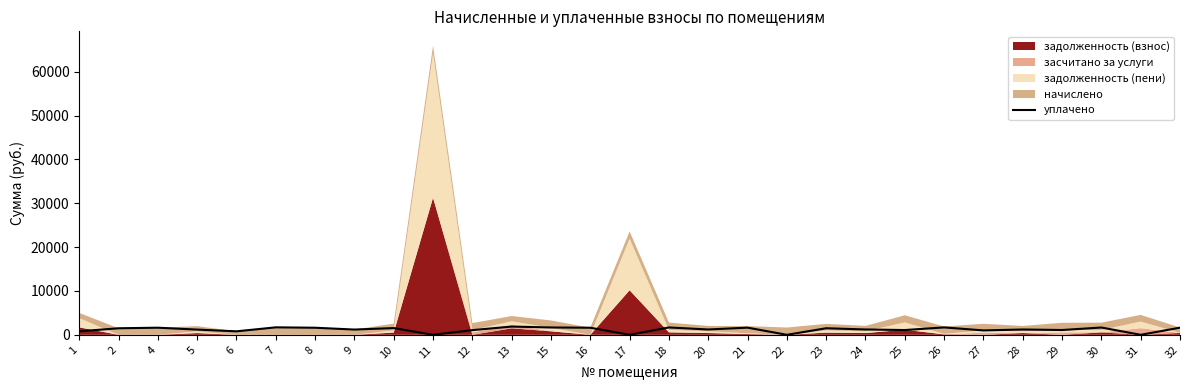

Where is the first local minimum?

6